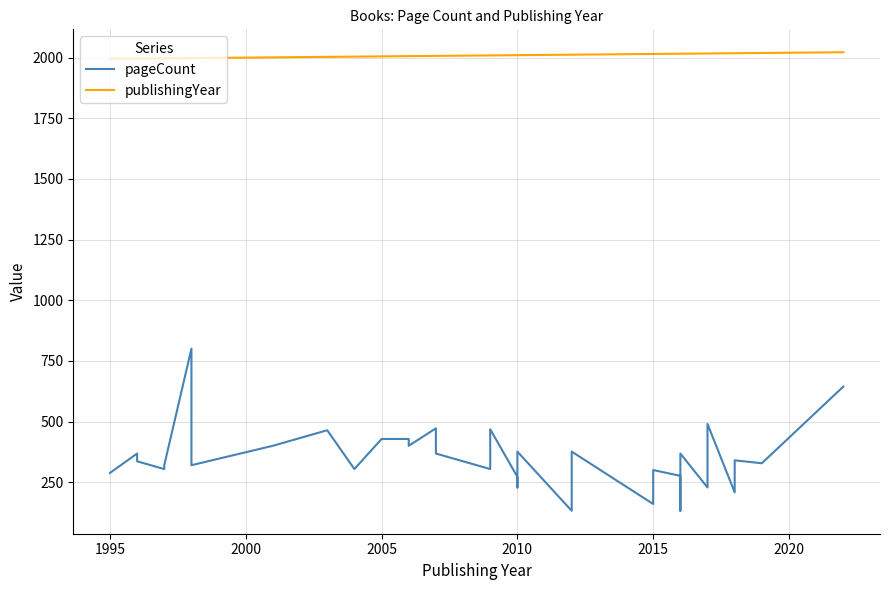

How many data points in pageCount are less than 336?

16